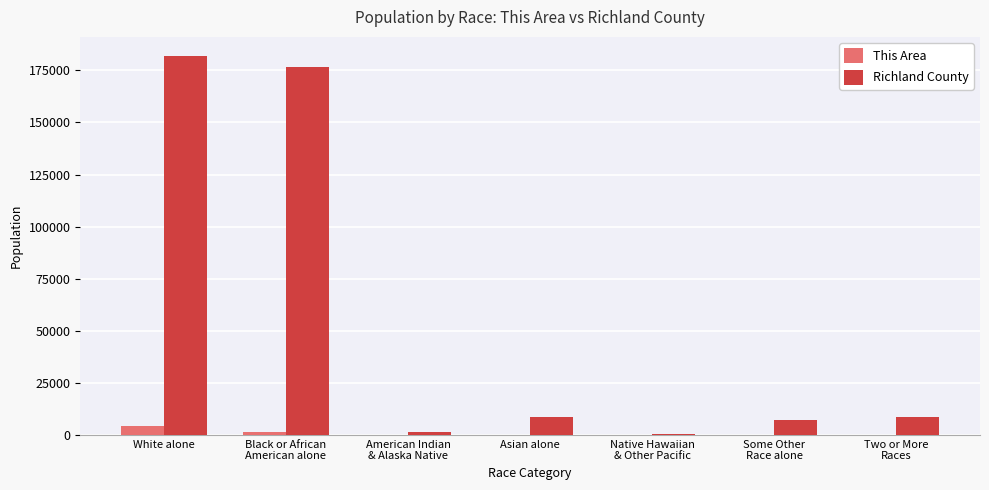

At which category is the sum across all series the highest?

White alone